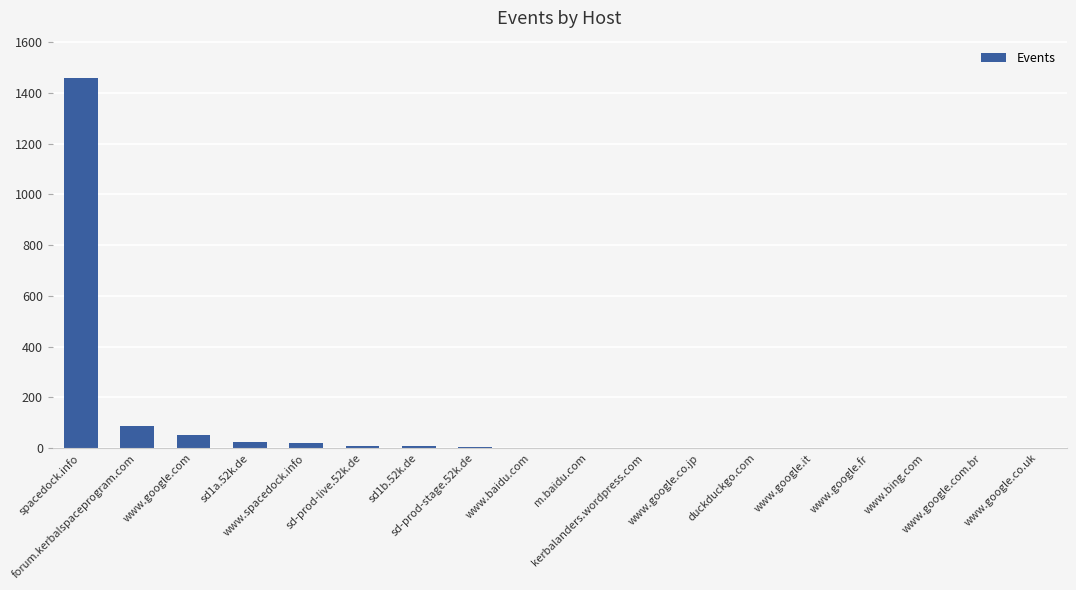

True or false: the data shows 5 at sd-prod-stage.52k.de.

True